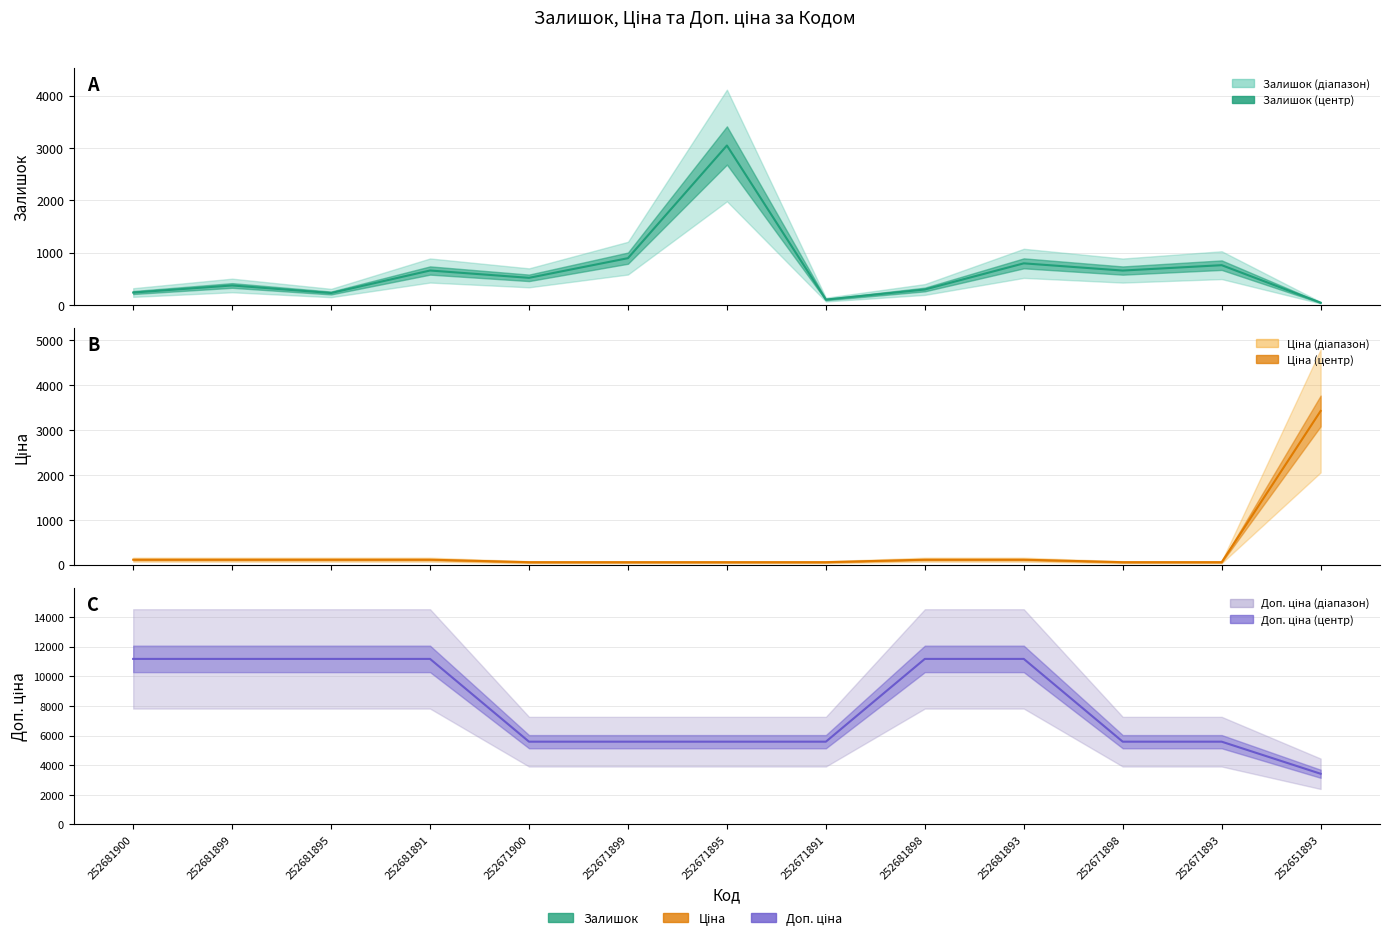

True or false: Залишок and Доп. ціна cross at least once.

False